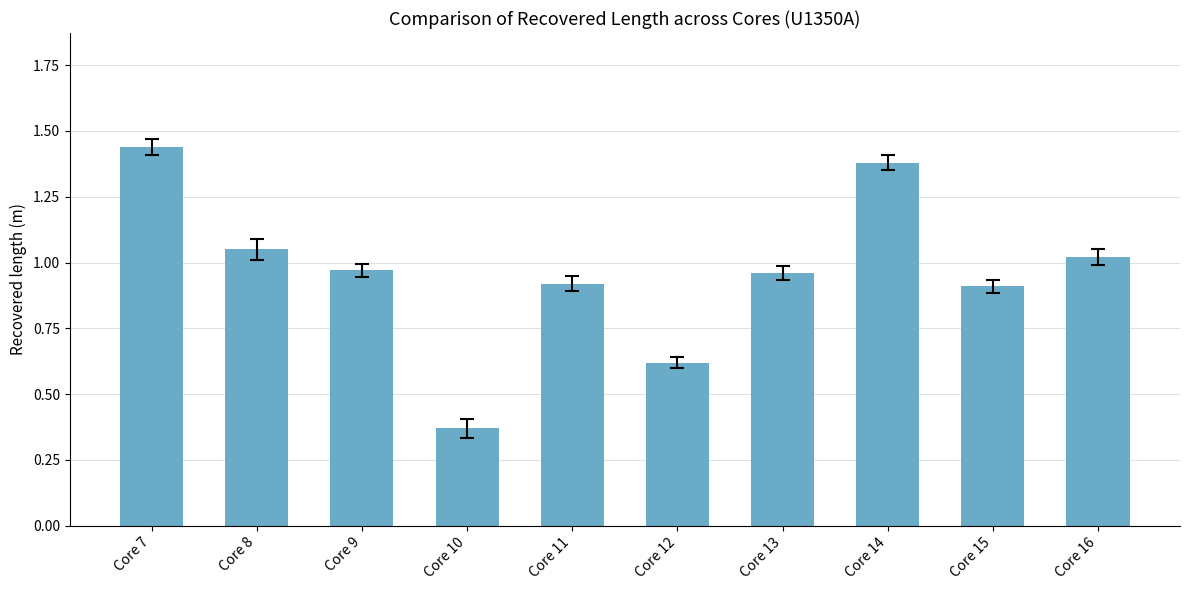

What is the change in value from Core 11 to Core 12?

-0.3